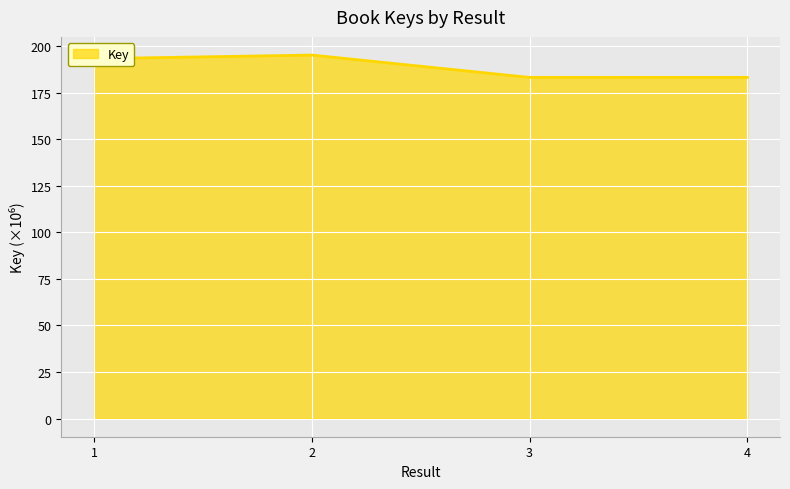

What is the change in value from 1 to 3?

-10.1